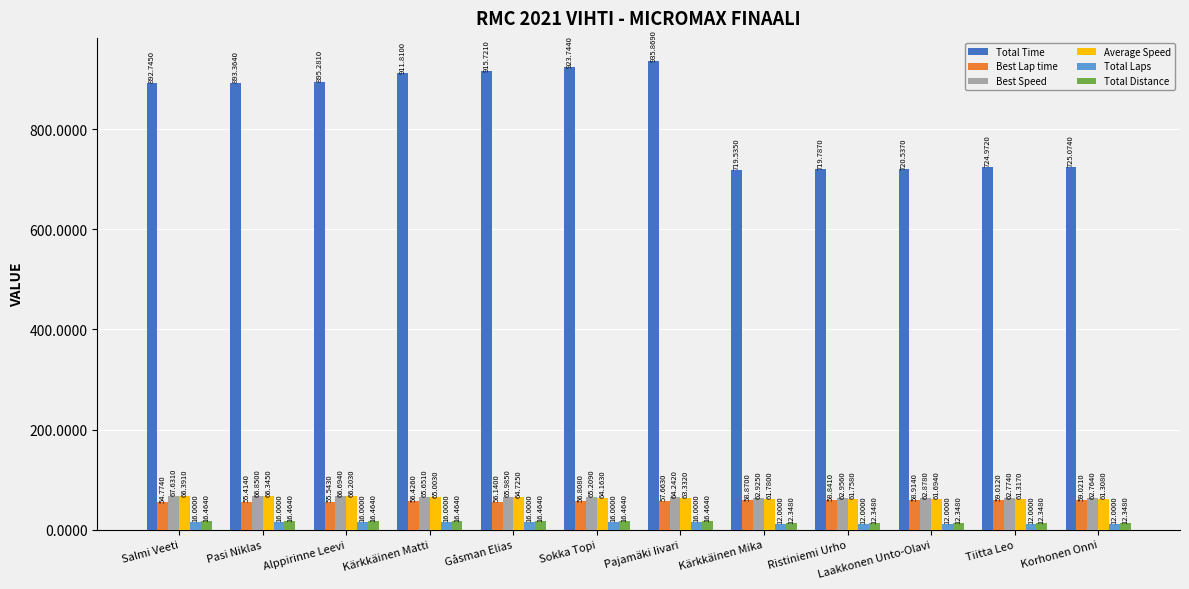

What is the label of the 3rd bar from the left?

Alppirinne Leevi